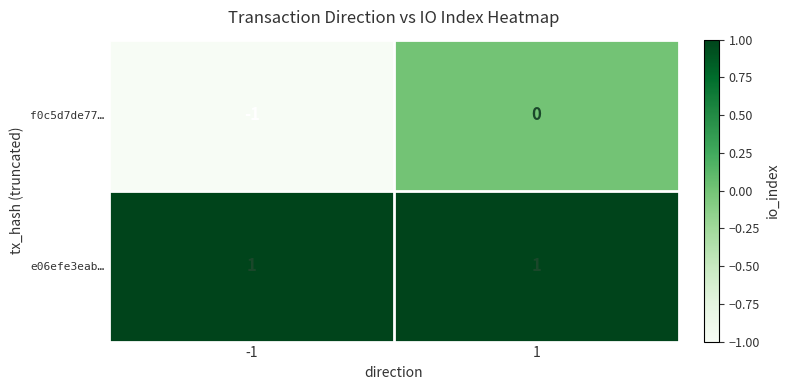

Which series has the largest total across all categories?

e06efe3eab…